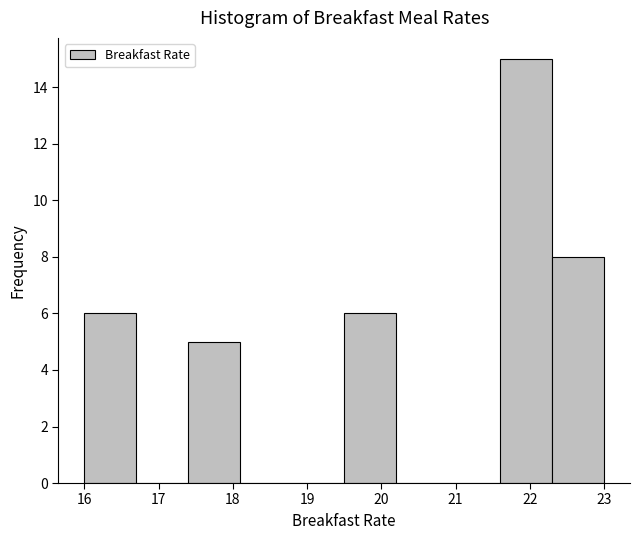

How tall is the bar that spans 22.3 to 23.0 on the x-axis? The values are not printed on the chart, so give them approximately, as read against the axis.

8